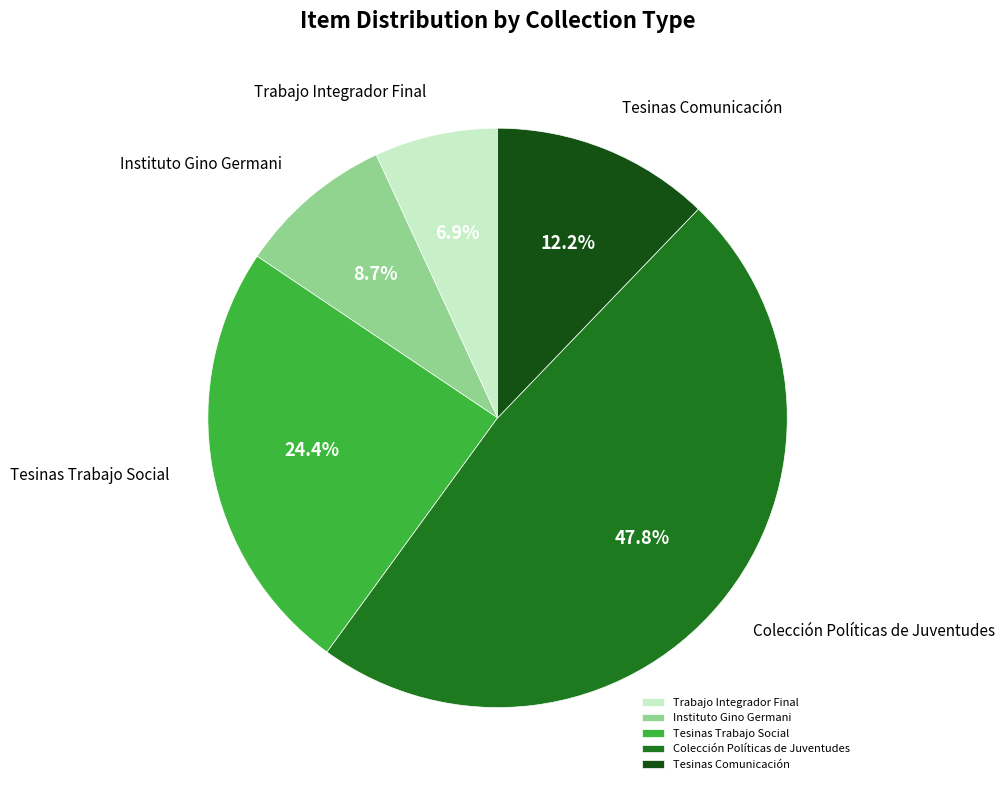

Is there any slice that represents more than half of the pie?

No